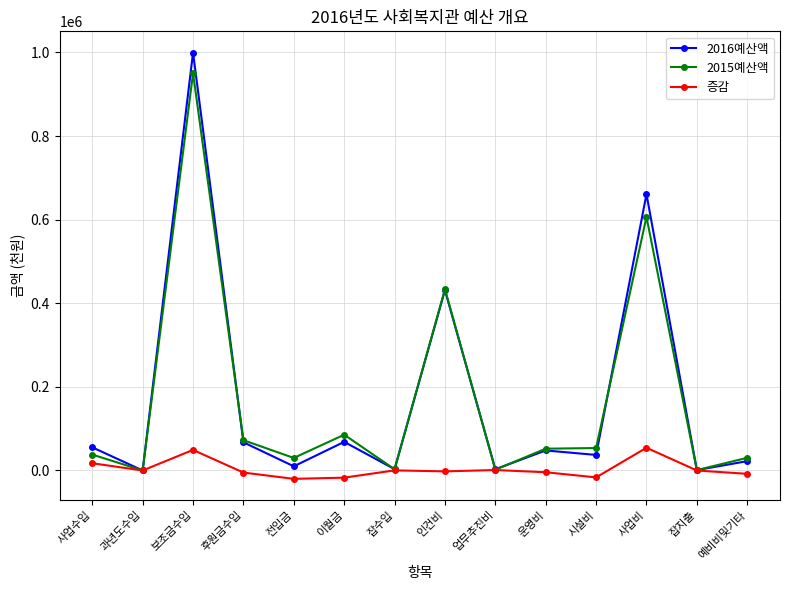

Which series has the widest spread of values?

2016예산액